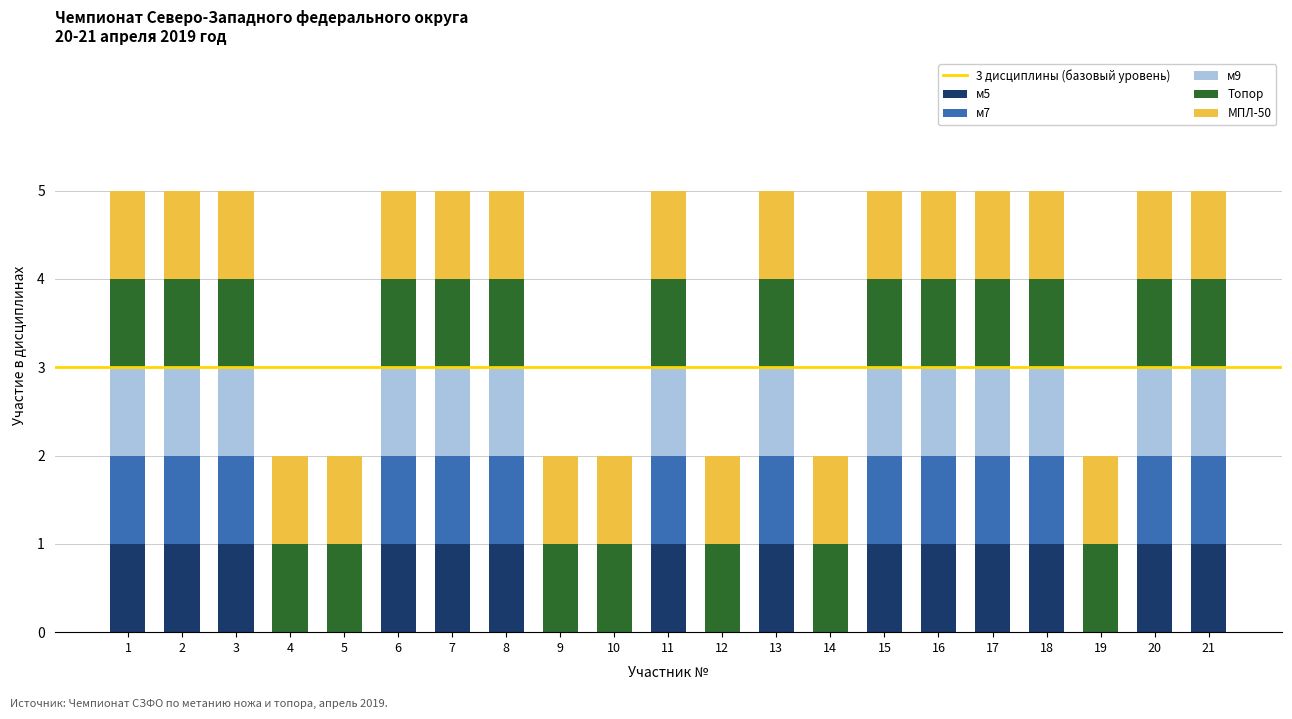

Count the number of categories in the chart.

21